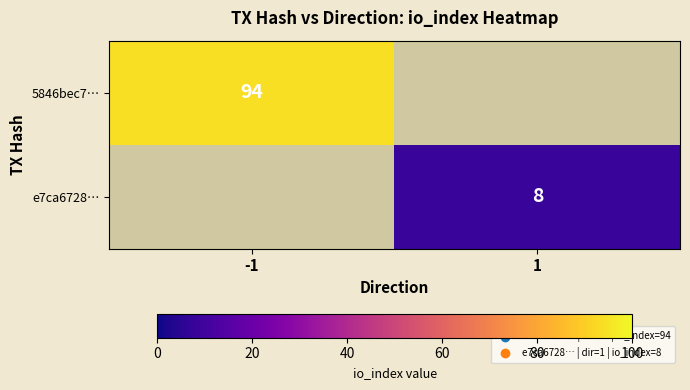

The 5846bec7… series shows 94 at -1. True or false?

True